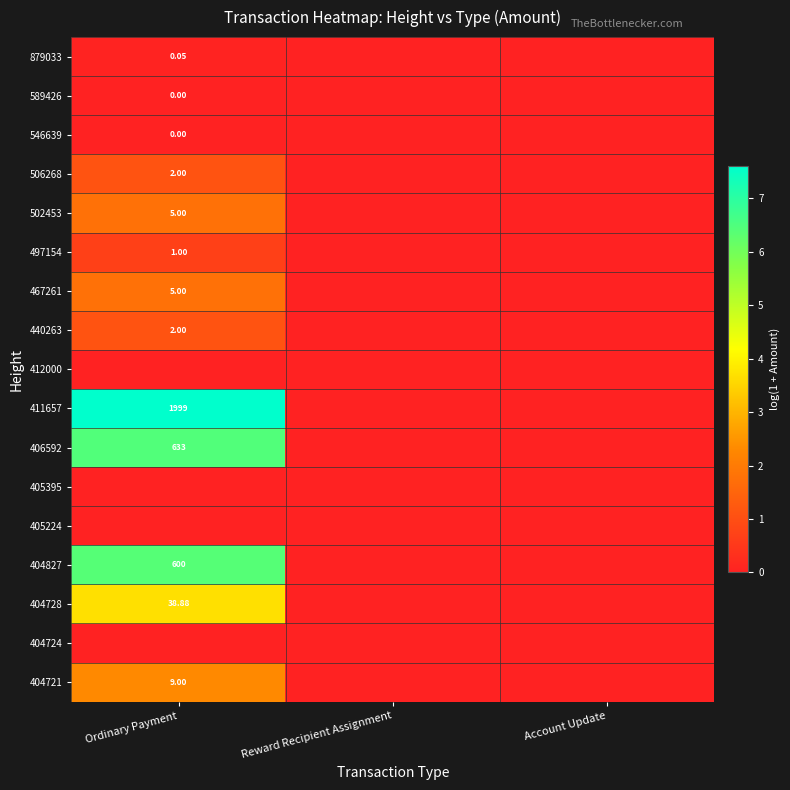

Which category has the highest value in the 440263 series?

Ordinary Payment